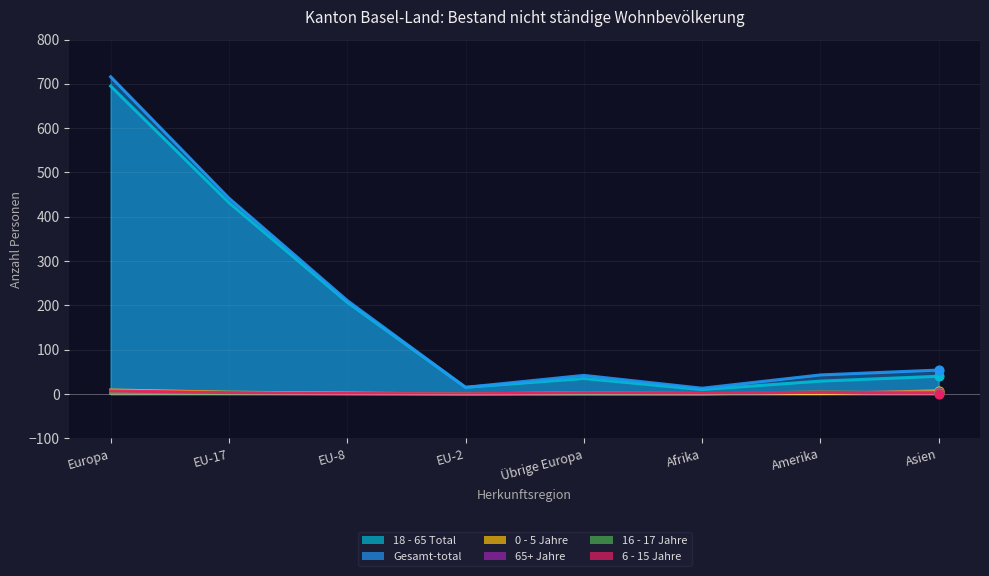

At which category is the sum across all series the highest?

Europa